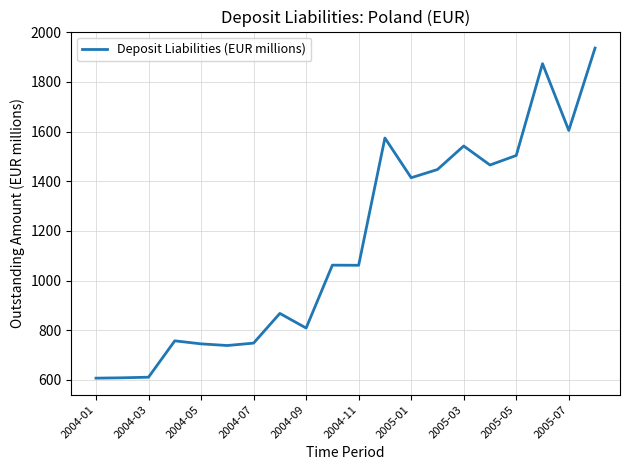

What is the difference between the maximum and minimum values?

1329.4